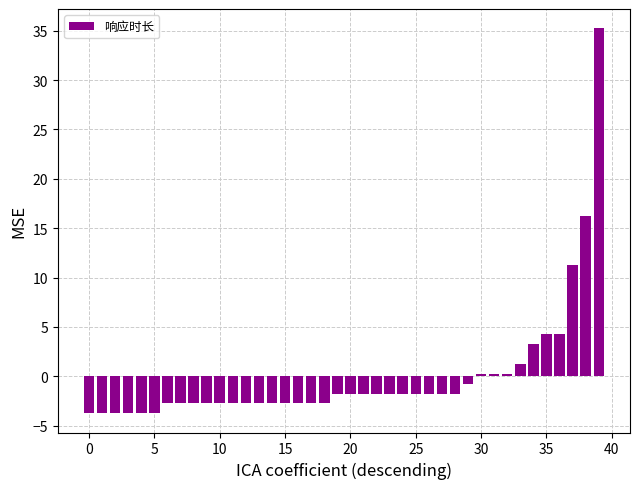

What is the difference between the maximum and minimum values?

39.0